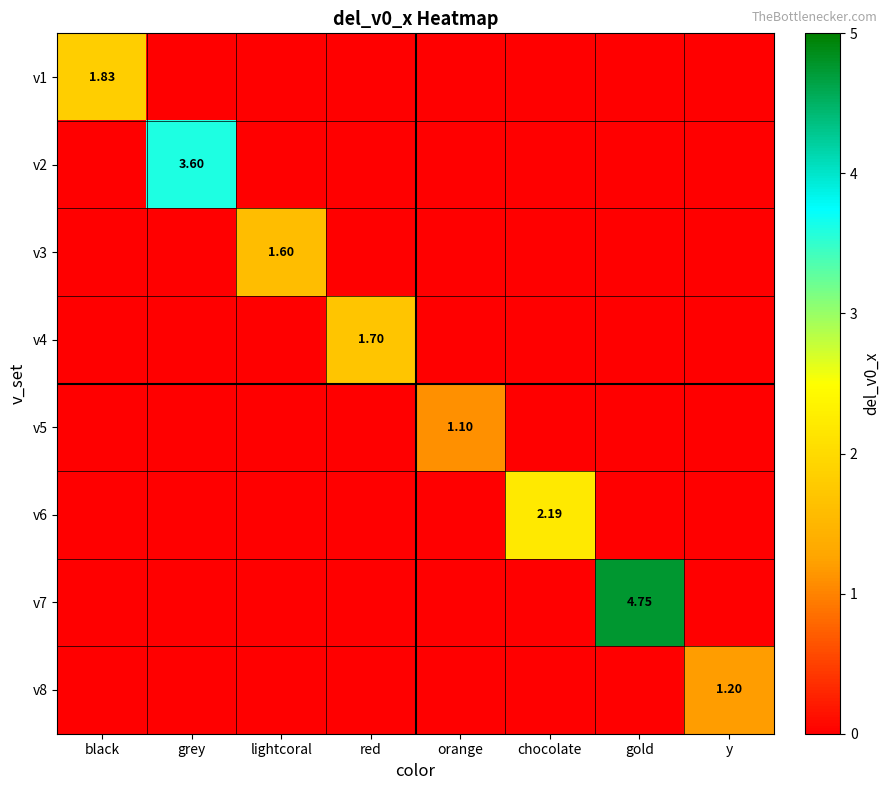

The value of v3 at lightcoral is 1.6. True or false?

True